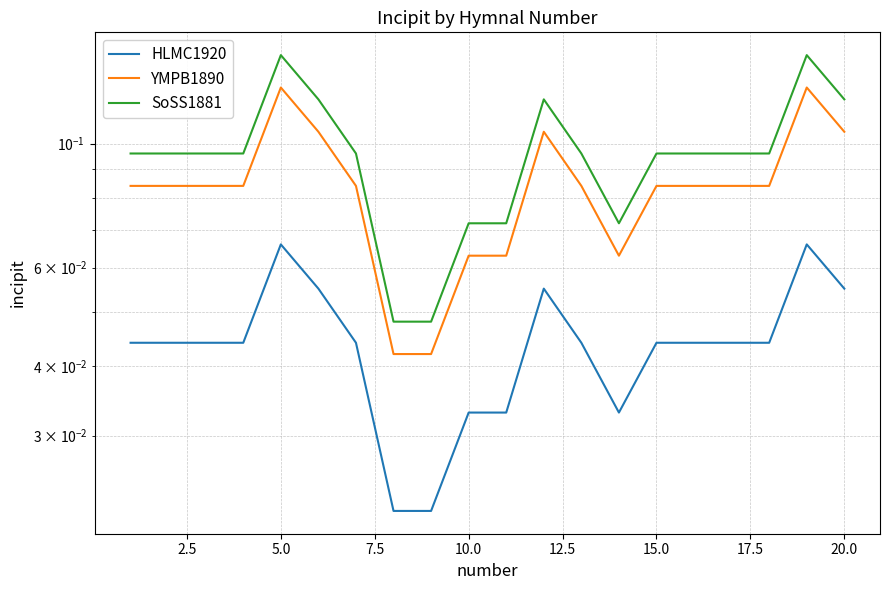

True or false: YMPB1890 and SoSS1881 cross at least once.

False